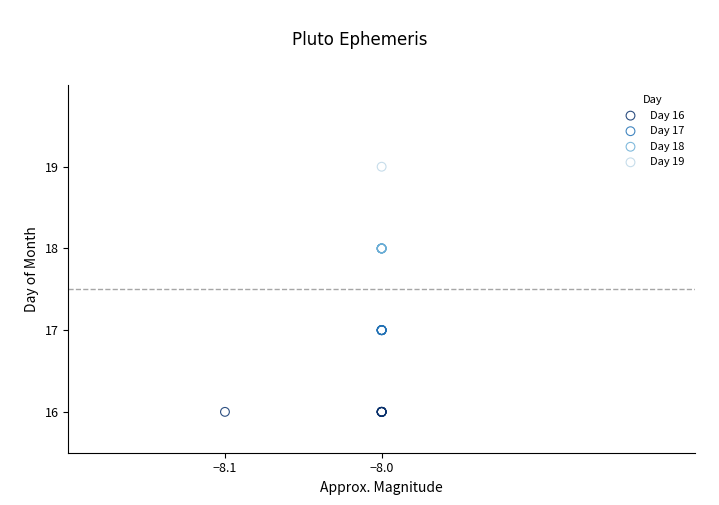

Which series reaches the minimum Y coordinate?

Day 16